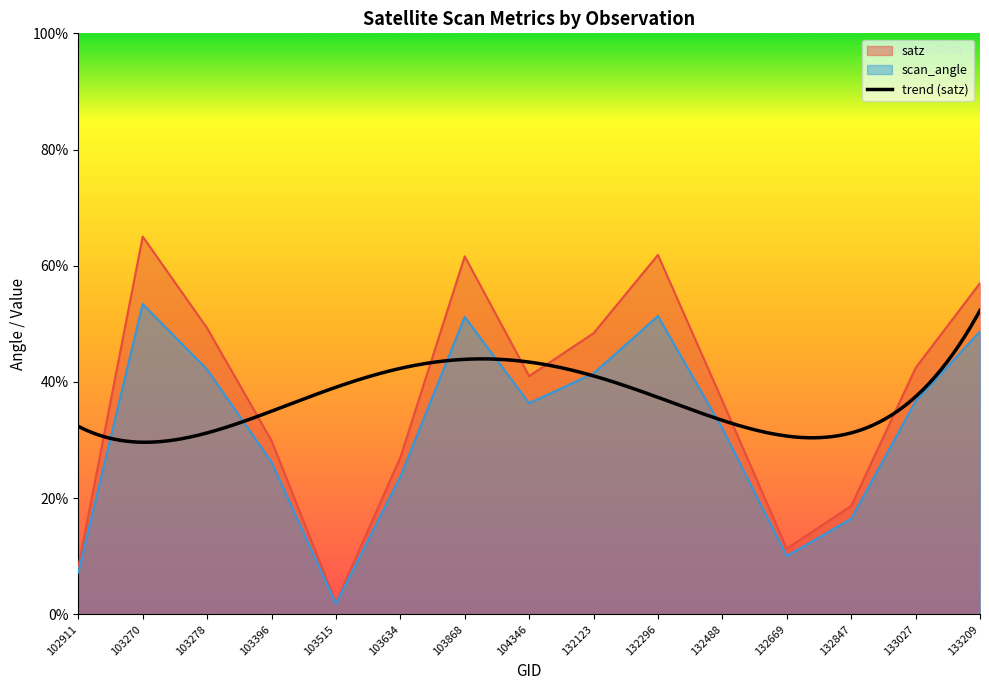

What is the sum of all satz values?

560.3